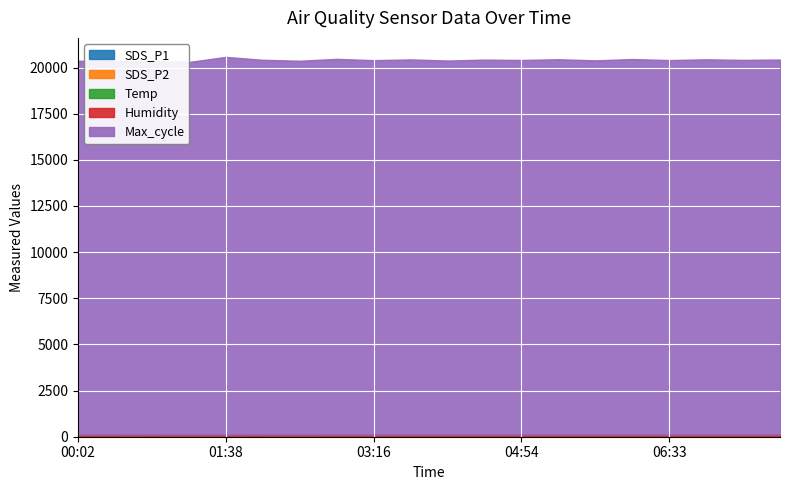

What is the total value across all series at 05:19?

20451.0